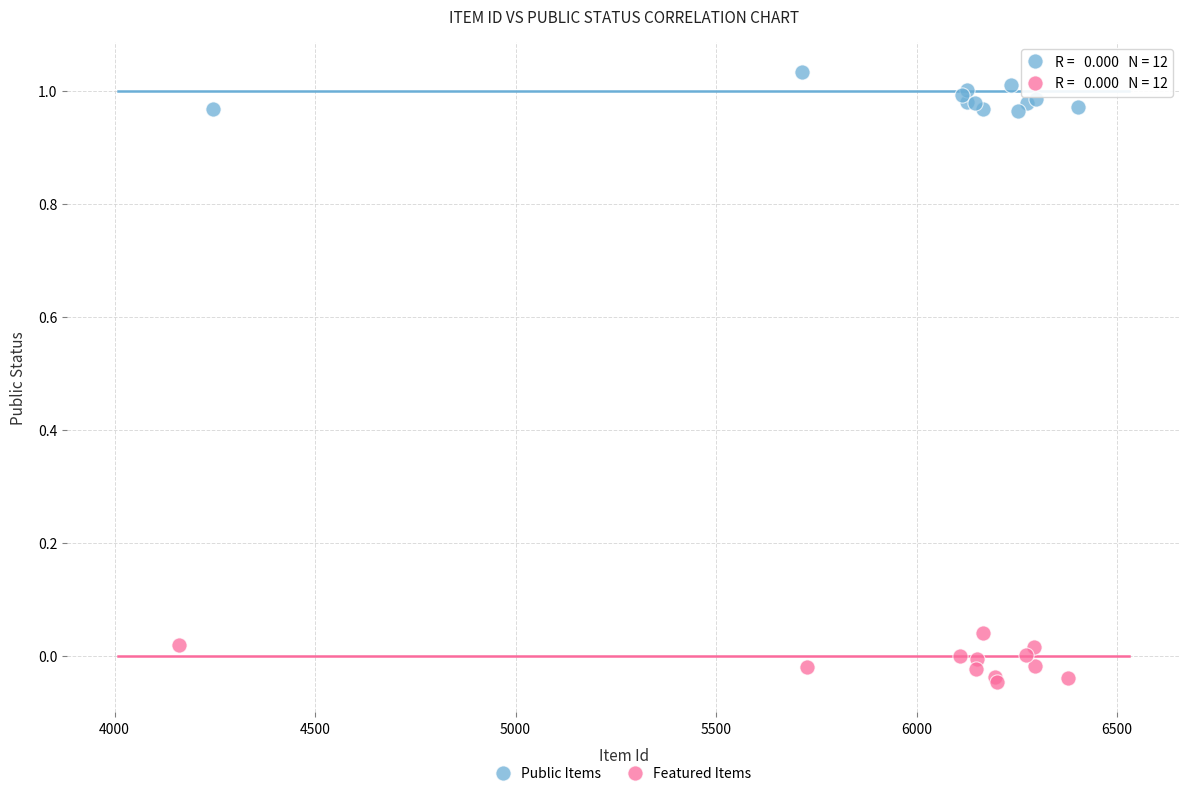

Which series contains the highest Y value?

Public Items